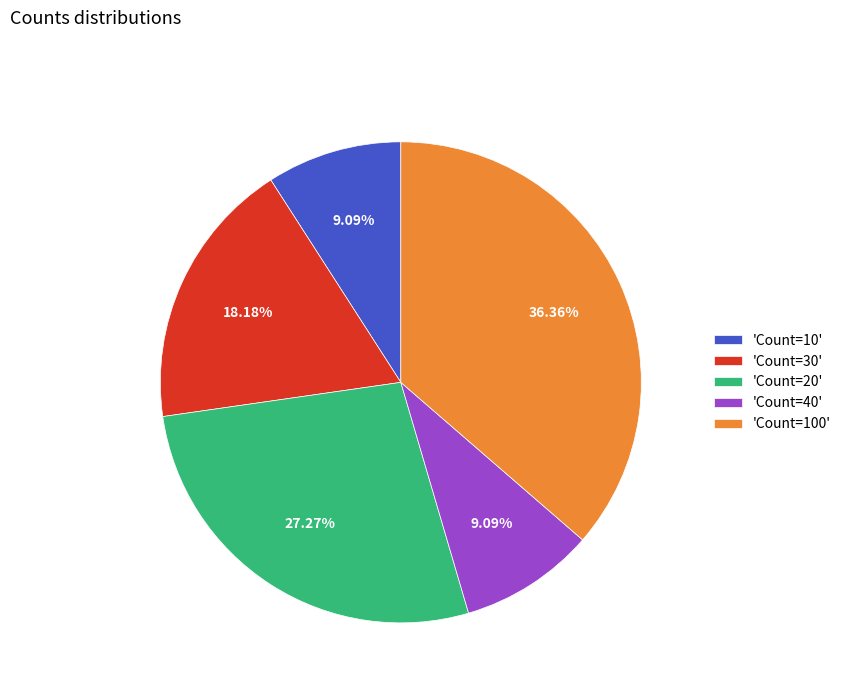

Is there any slice that represents more than half of the pie?

No